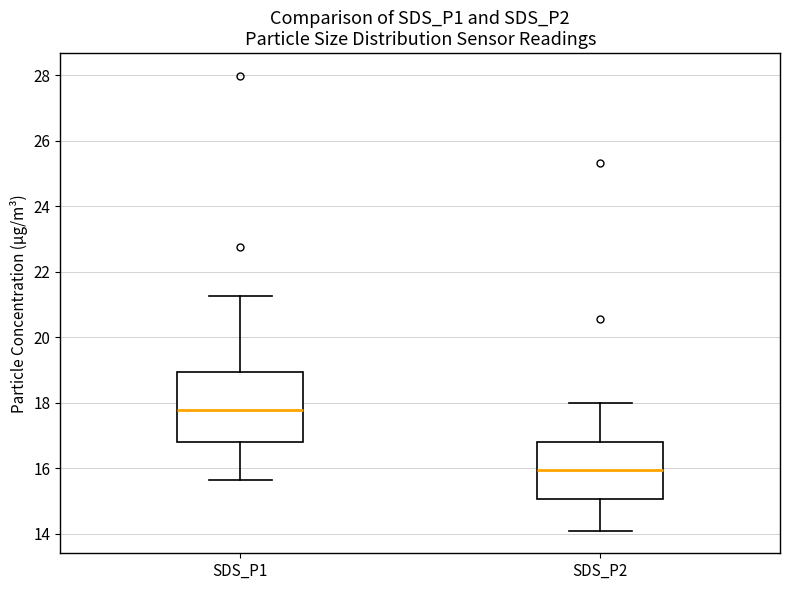

Which box has the lowest median line?

SDS_P2